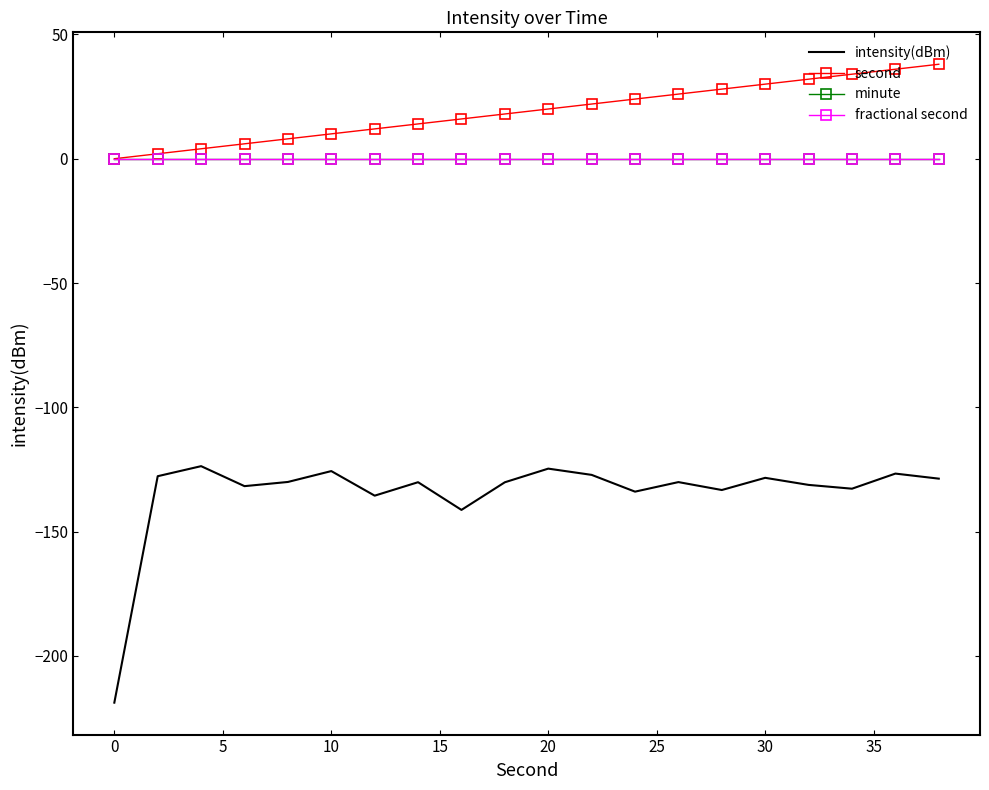

Which series has the widest spread of values?

intensity(dBm)